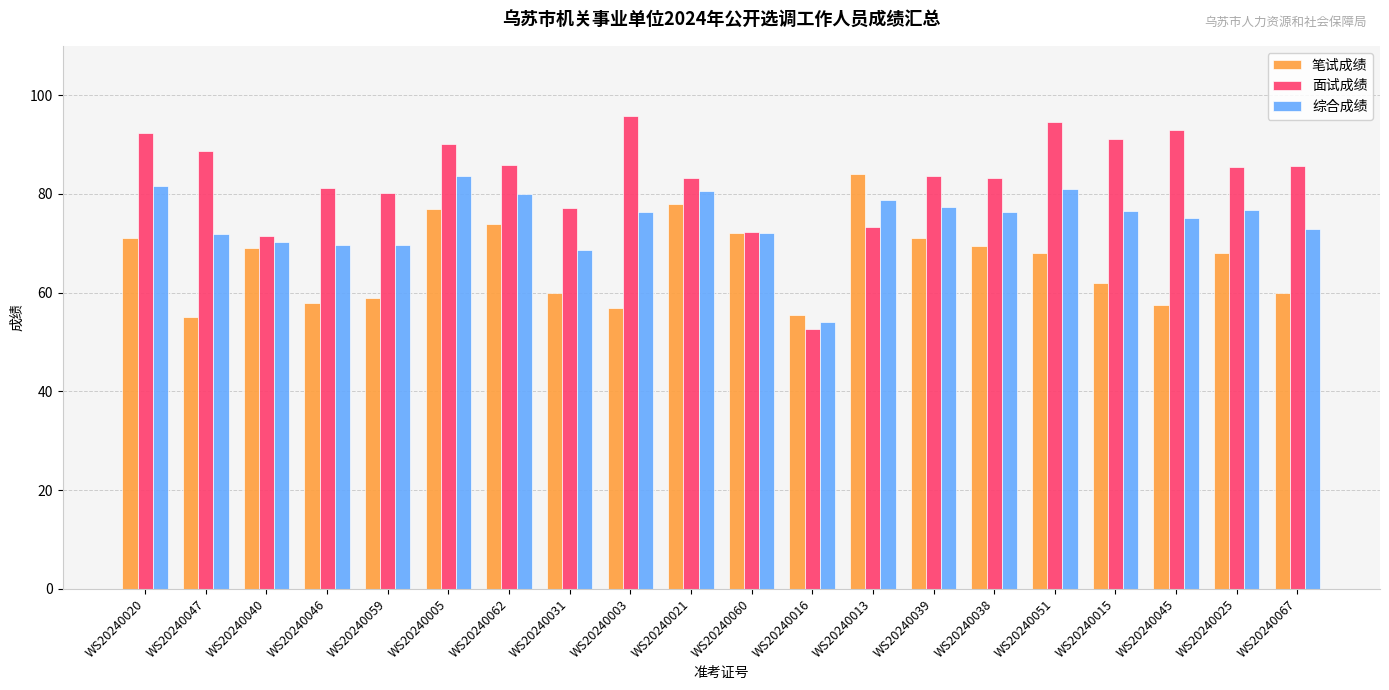

What is the label of the 16th bar from the left?

WS20240051